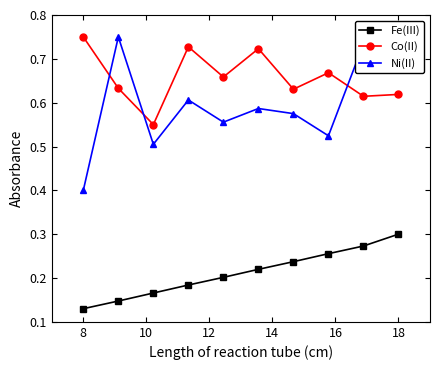

True or false: Fe(III) and Co(II) intersect in this chart.

False